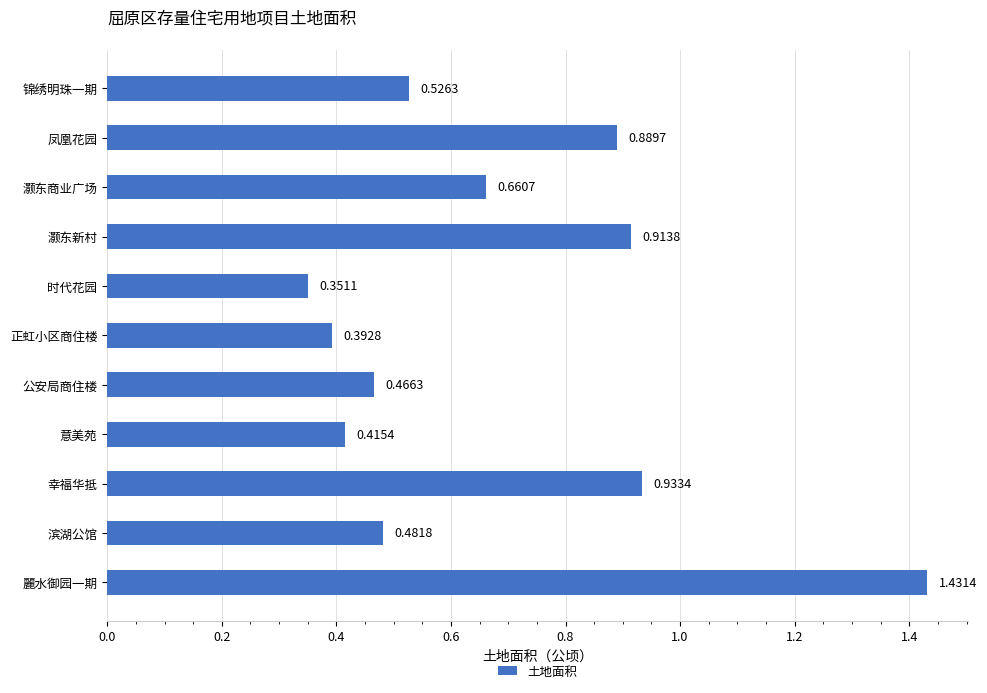

What is the difference between the maximum and minimum values?

1.1